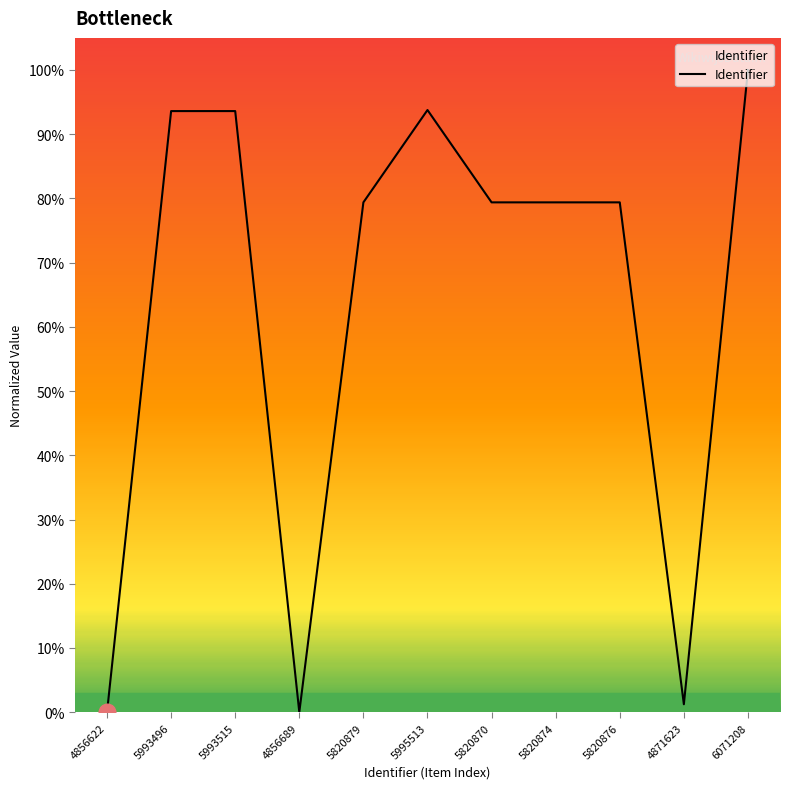

Does the chart display data point markers on the line(s)?

No